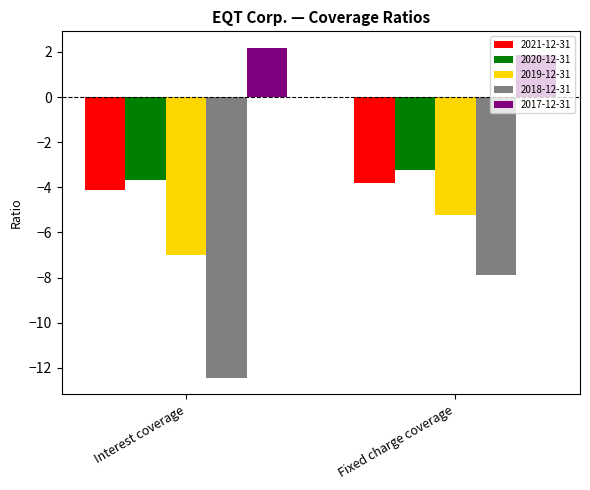

What is the difference between the highest and lowest values at Fixed charge coverage?

9.8